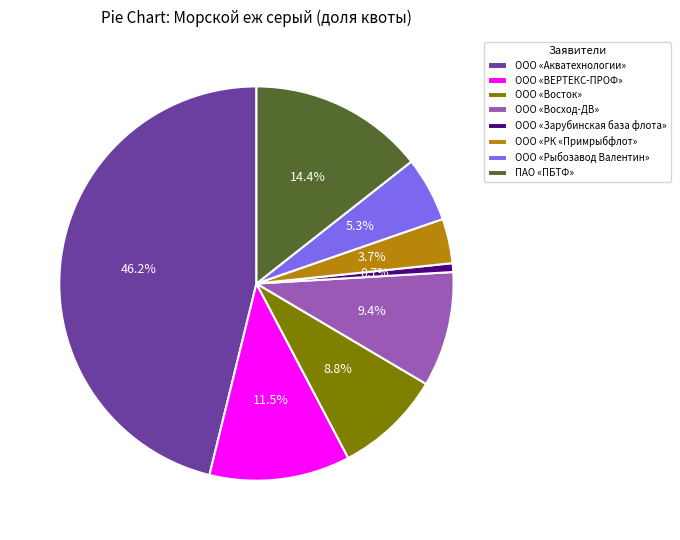

How many segments does this pie chart have?

8